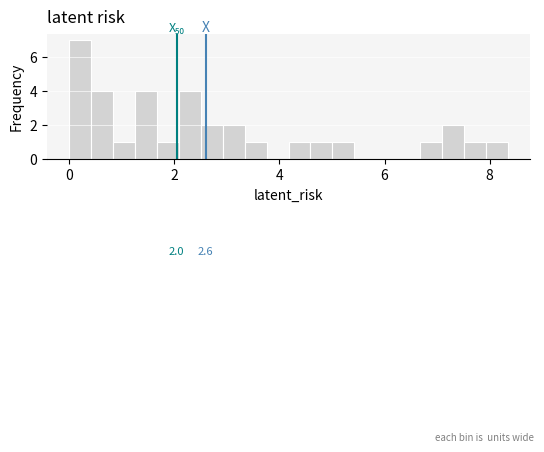

Around what value on the x-axis is the tallest bar? Give the approximate position of its centre, as read against the axis.

0.2